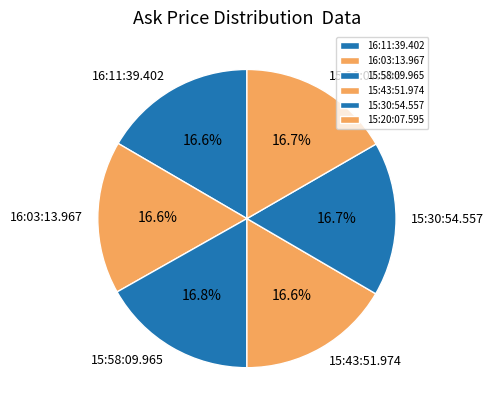

The 15:20:07.595 slice represents 17% of the pie. True or false?

True